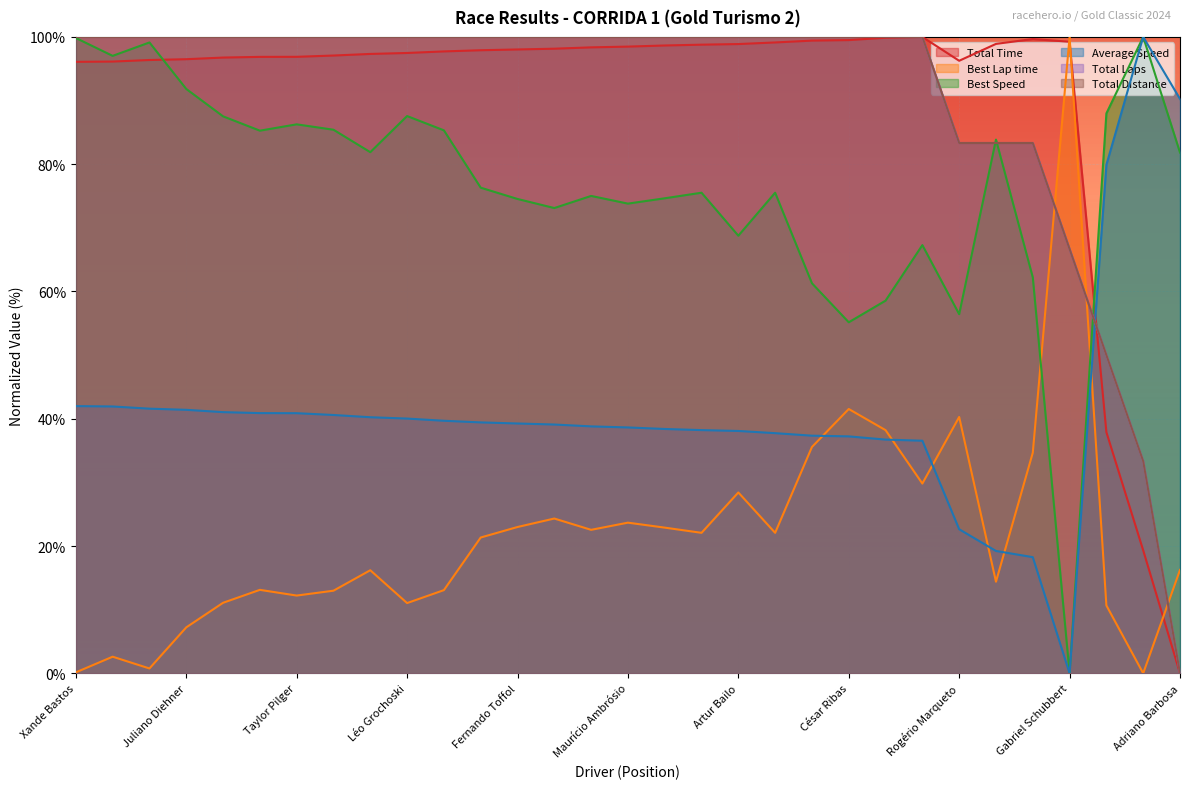

Where do Best Lap time and Best Speed first cross each other?

Lego Tozzo and Gabriel Schubbert